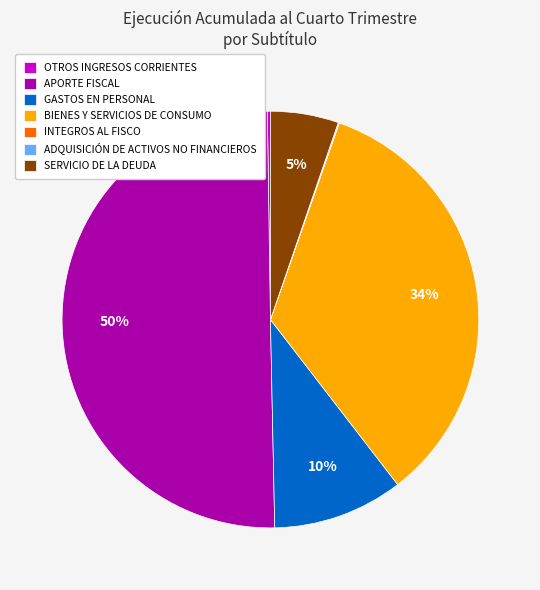

What is the majority slice?

APORTE FISCAL